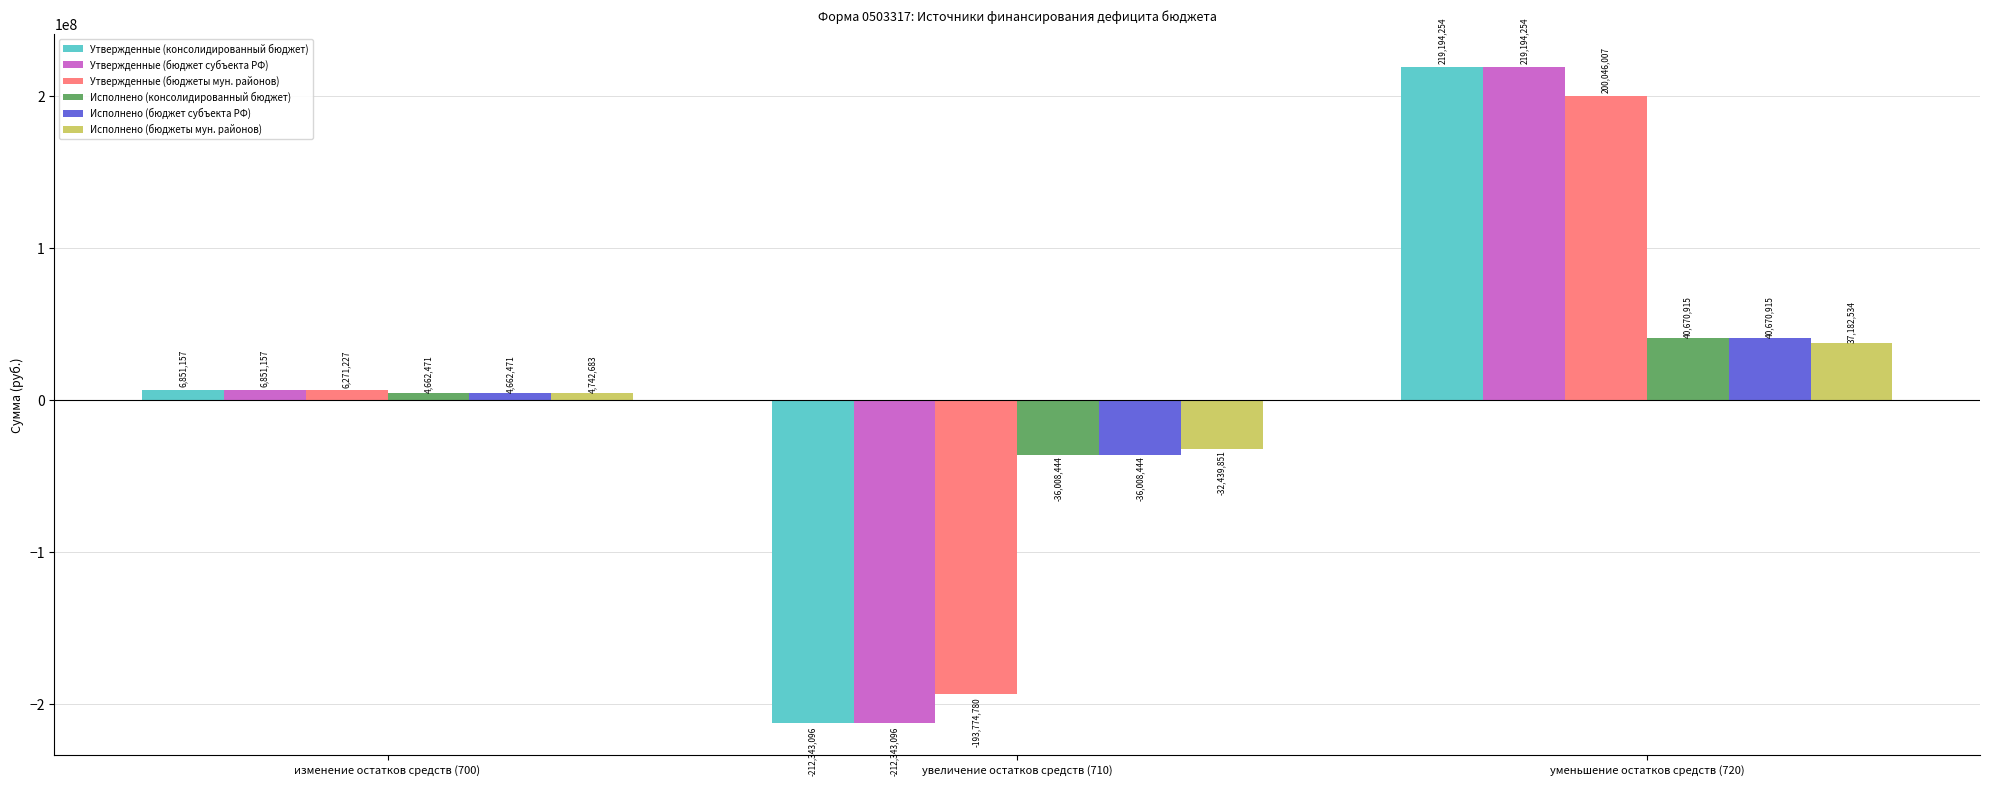

Are the bars grouped side by side (vs. stacked)?

Yes